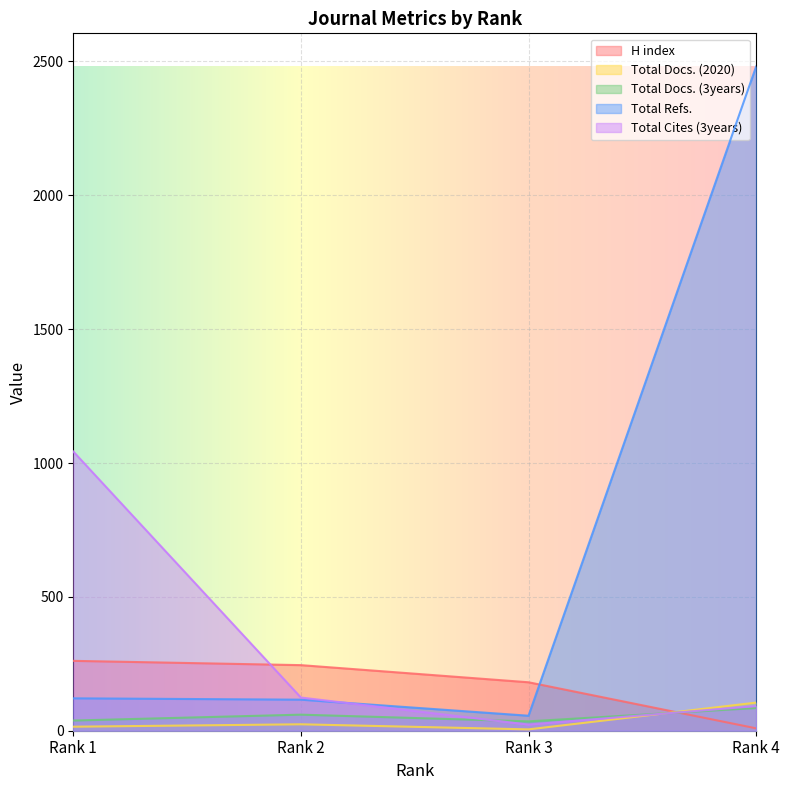

At which category does the chart reach its minimum across all series?

Rank 3